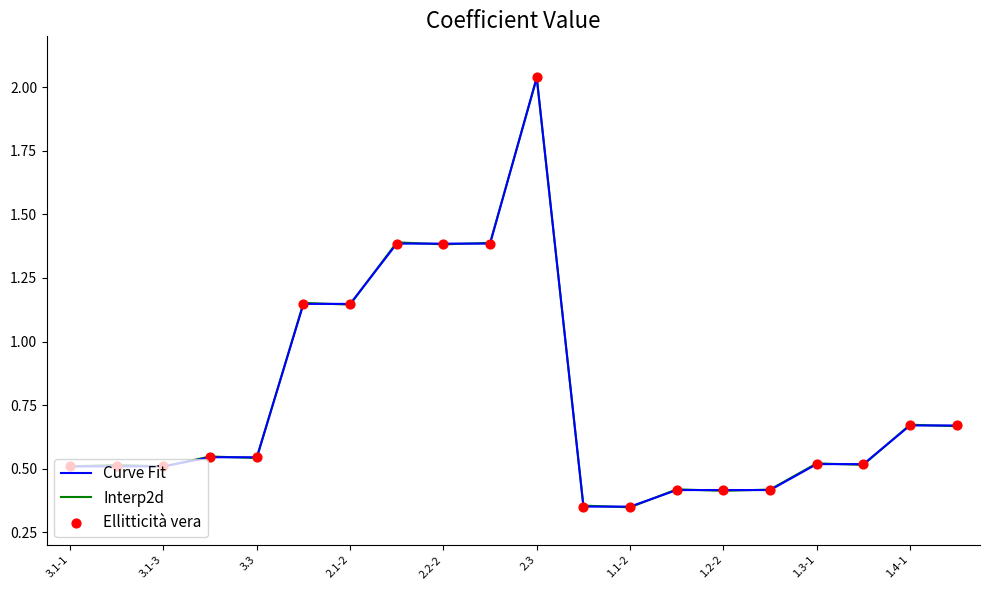

At how many categories does at least one series exceed 1?

6